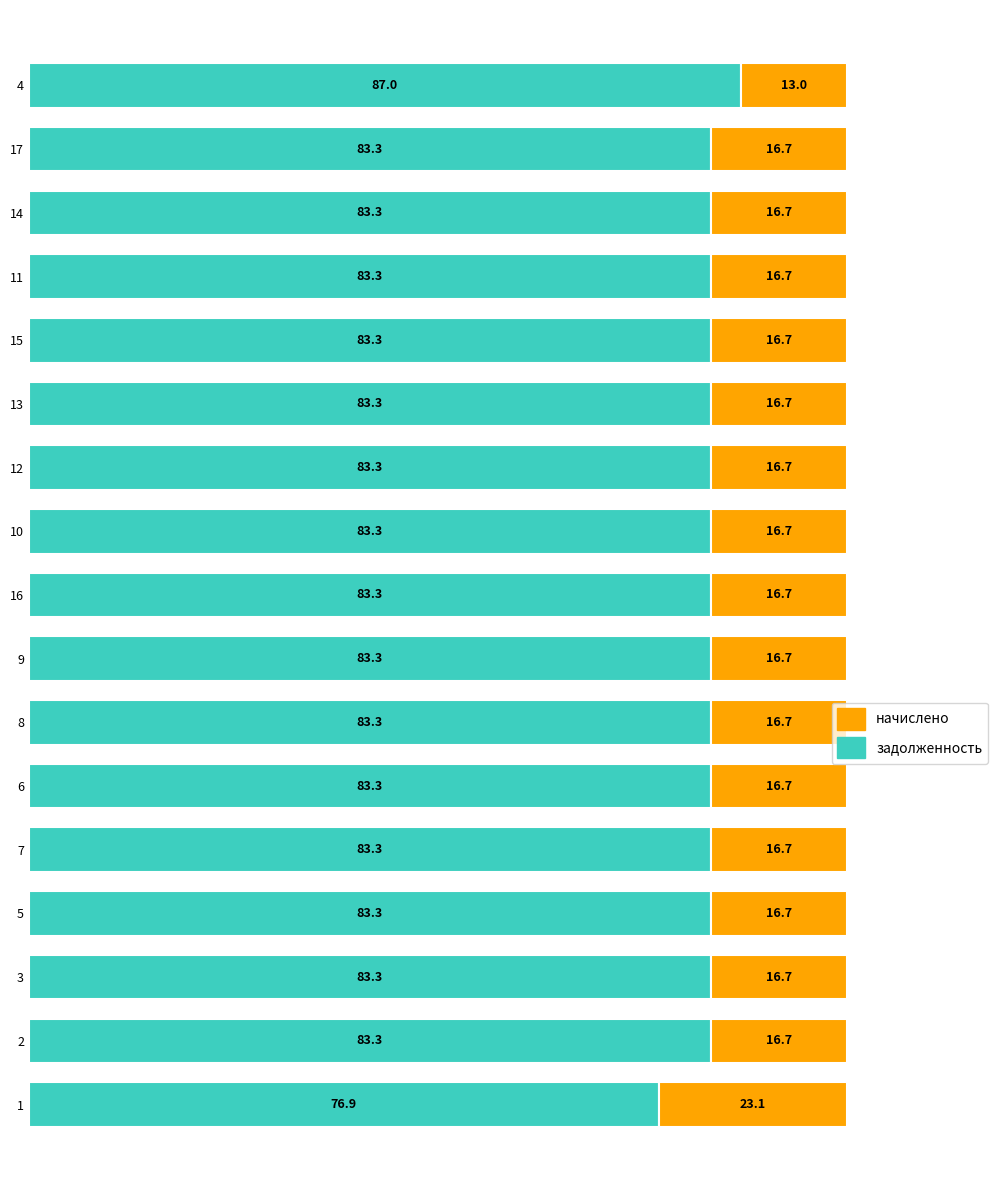

Count the number of categories in the chart.

17